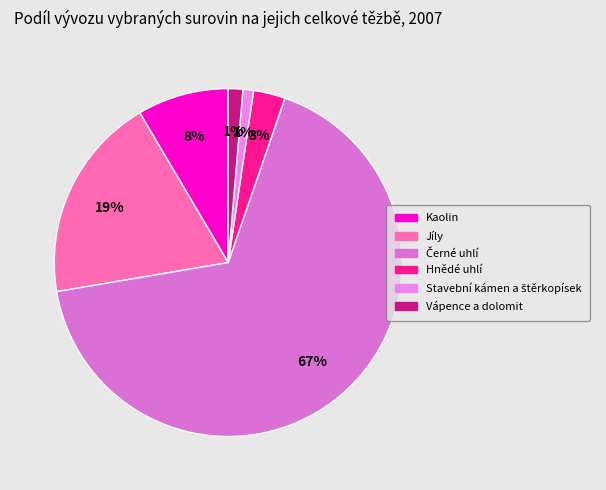

Count the number of slices in the pie.

6